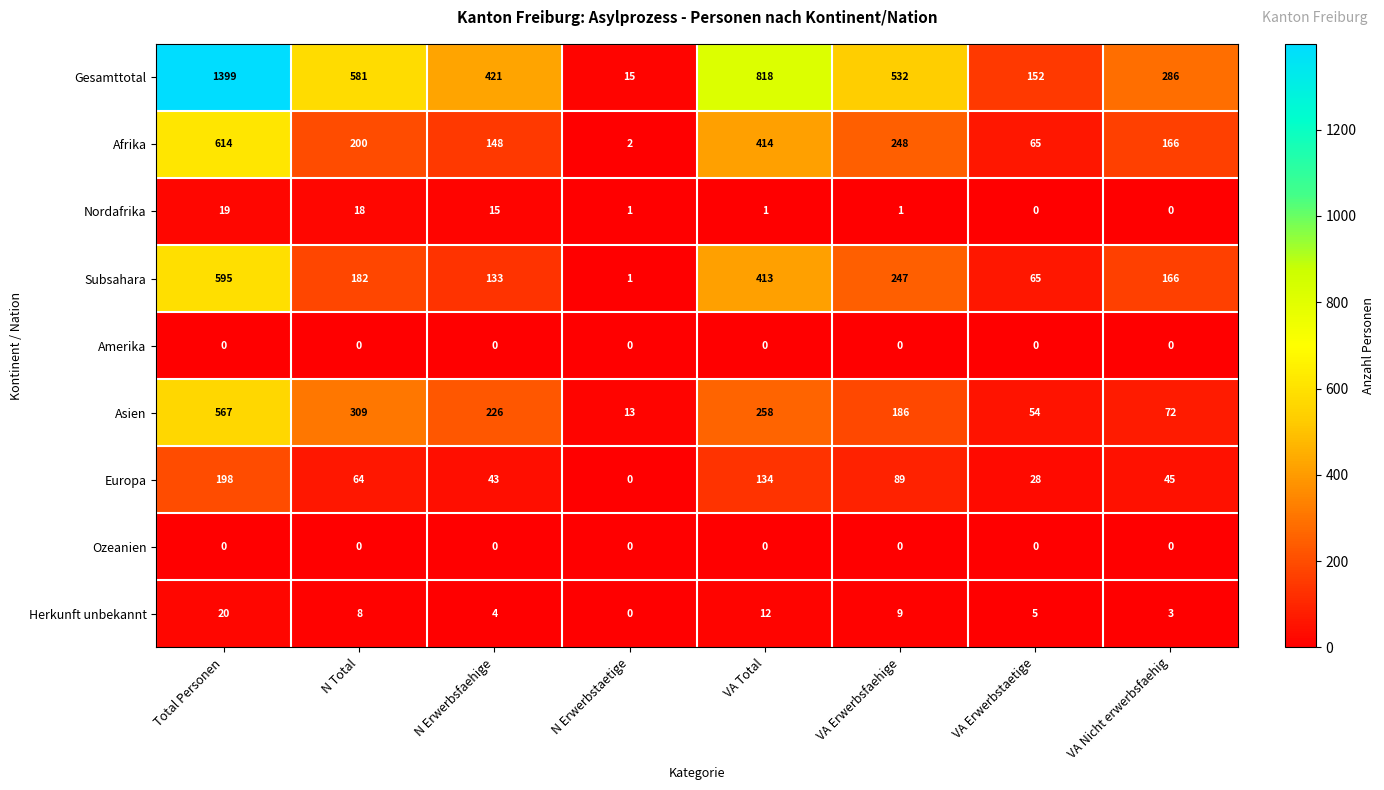

The value of Afrika at N Total is 200. True or false?

True